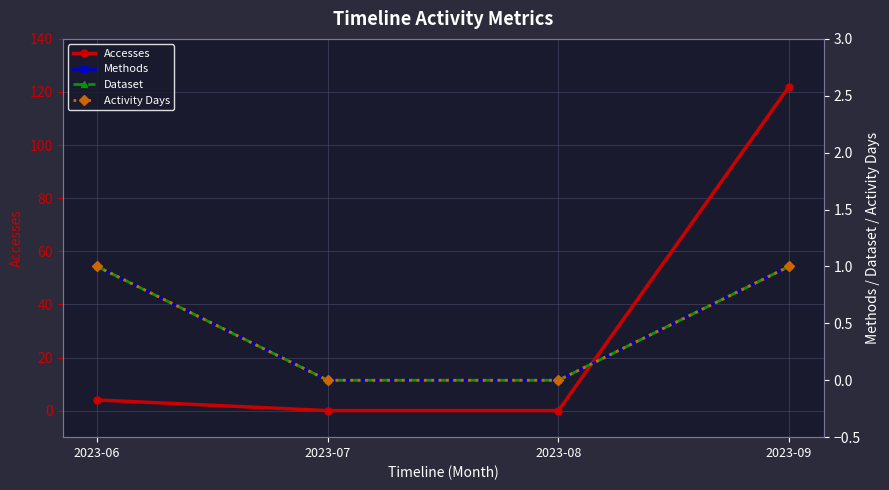

Is the value of Methods at 2023-08 greater than the value of Dataset at 2023-08?

No